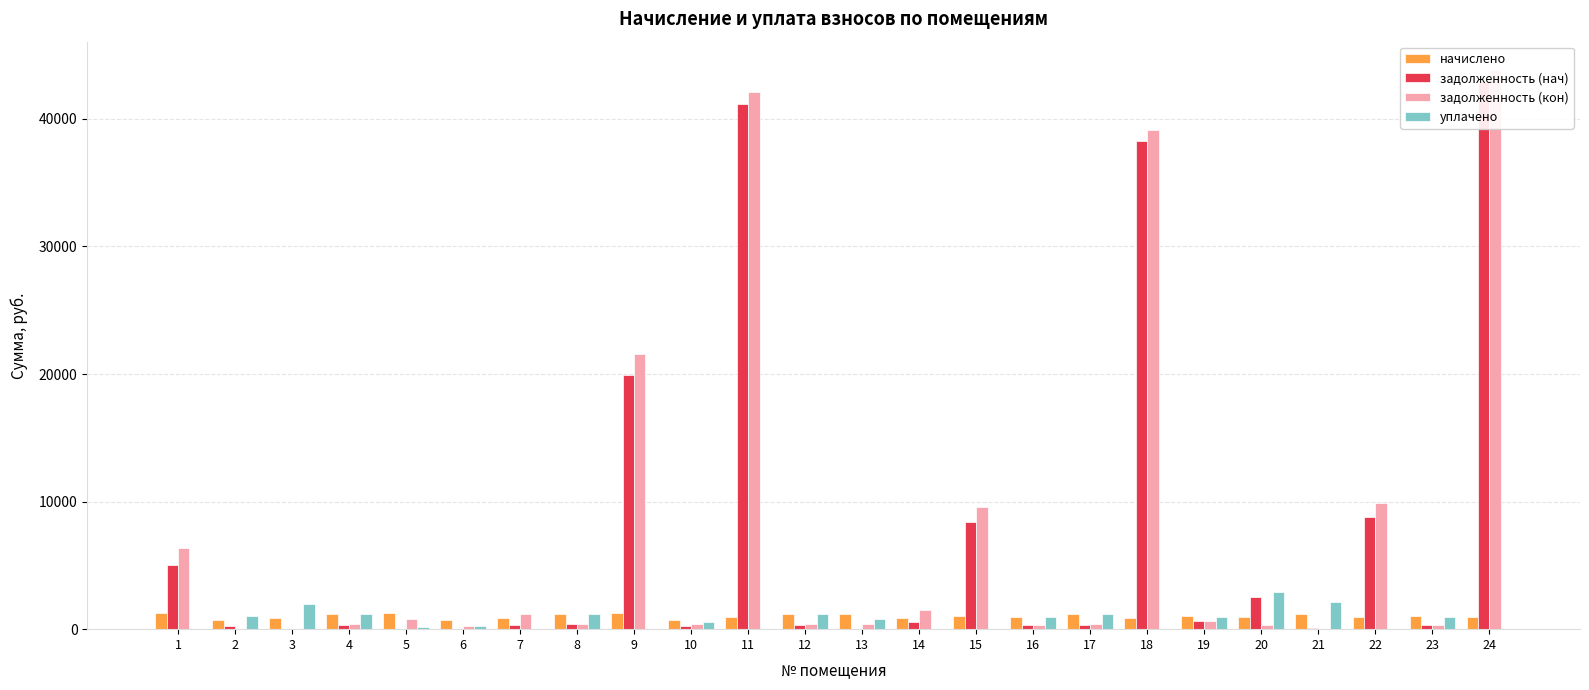

Which series has the largest range (max minus min)?

задолженность (кон)